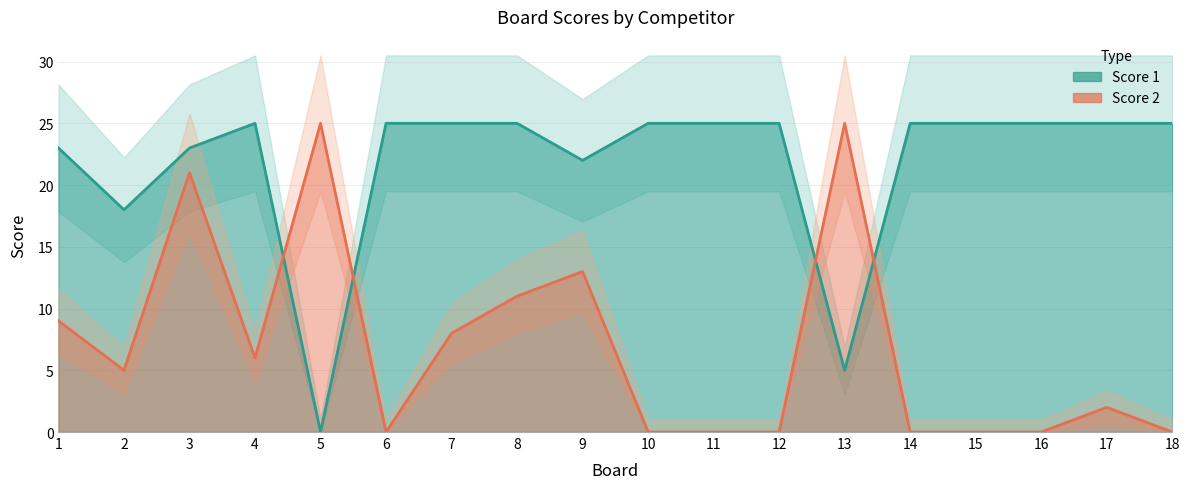

Reading left to right, extract all data points from this chart.

Score 1: 23	18	23	25	0	25	25	25	22	25	25	25	5	25	25	25	25	25
Score 2: 9	5	21	6	25	0	8	11	13	0	0	0	25	0	0	0	2	0